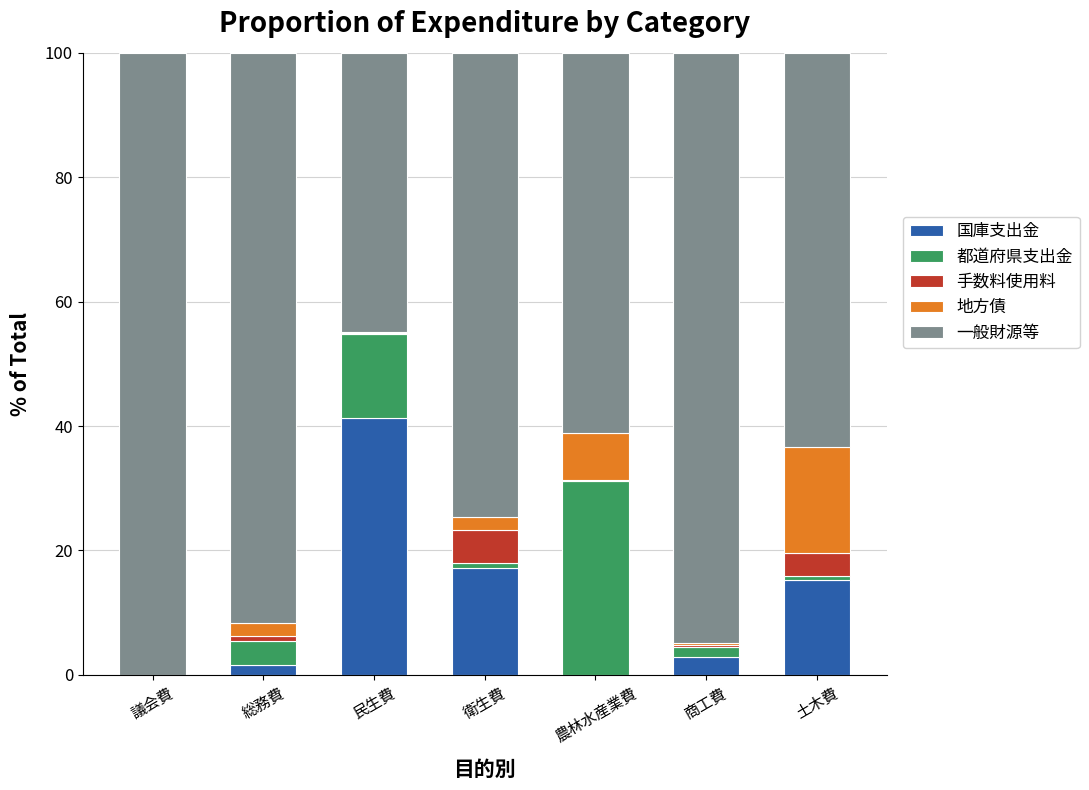

Is it true that 国庫支出金 equals -18.2 at 議会費?

False